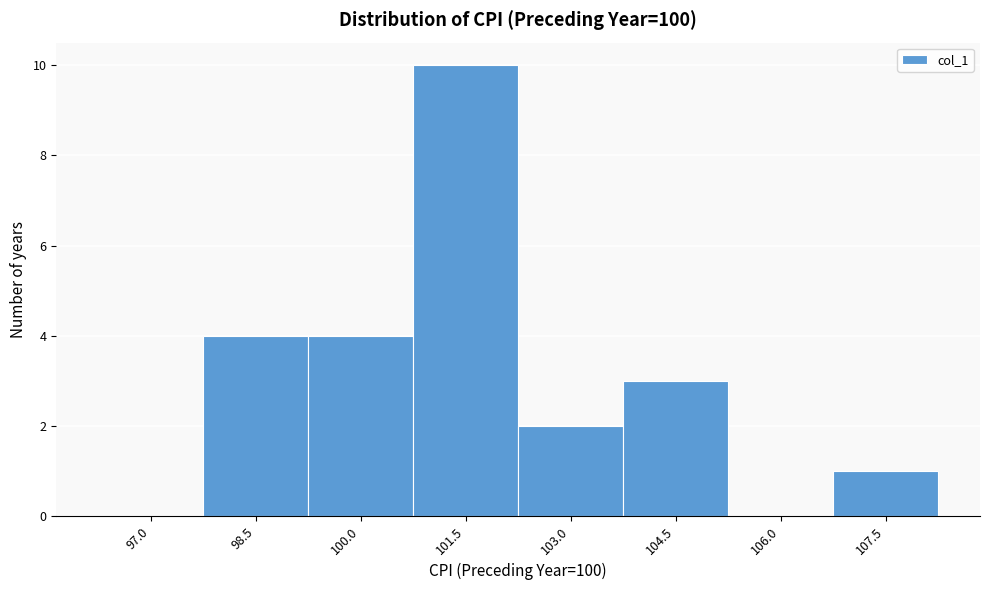

Reading left to right, transcribe all the data shown in this chart.

97.0=0	98.5=4	100.0=4	101.5=10	103.0=2	104.5=3	106.0=0	107.5=1